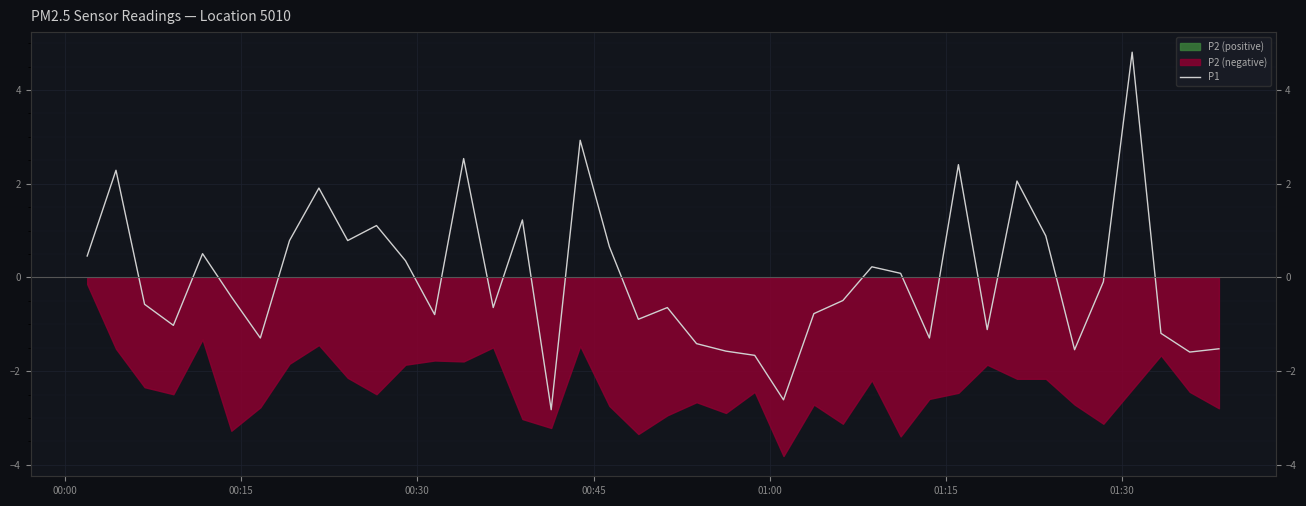

Is it true that the value at 24 is -3.5?

False